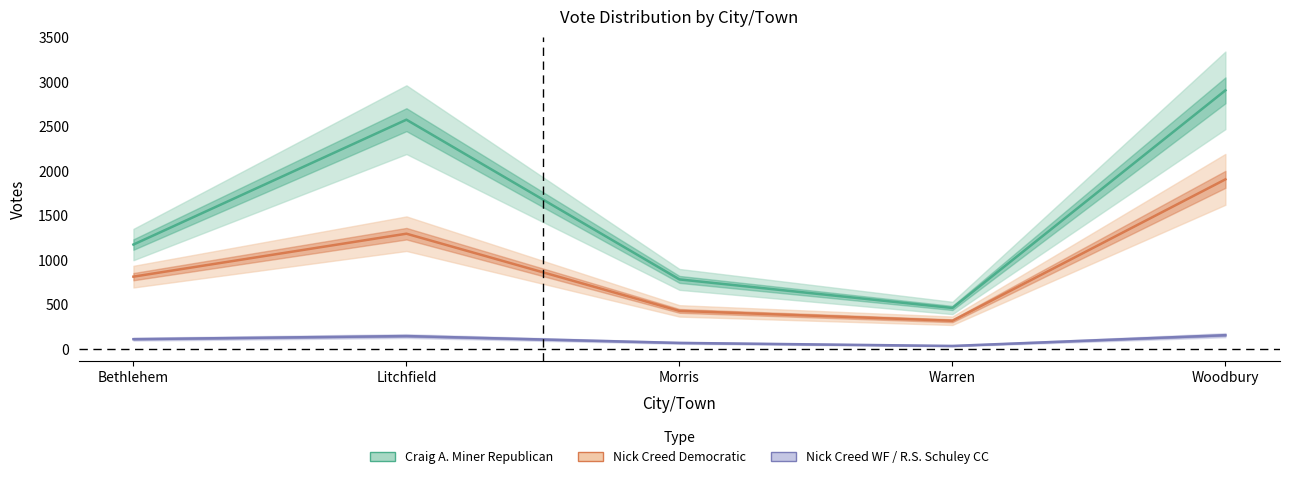

What is the difference between the maximum and second lowest values in the Craig A. Miner
Republican series?

2126